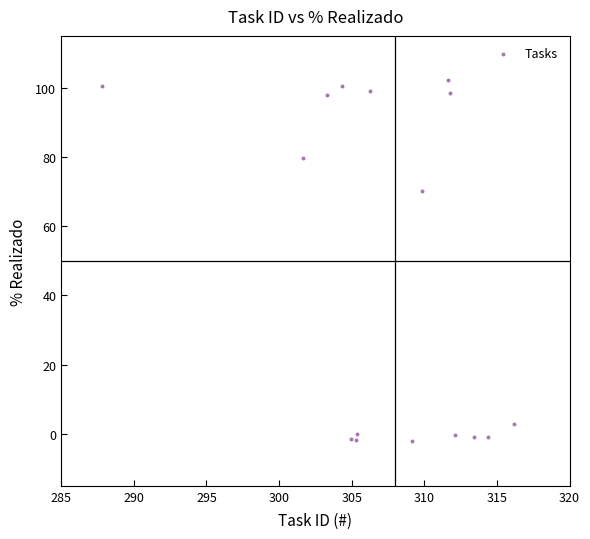

What Y value in the scatter plot is closest to 50?

70.2